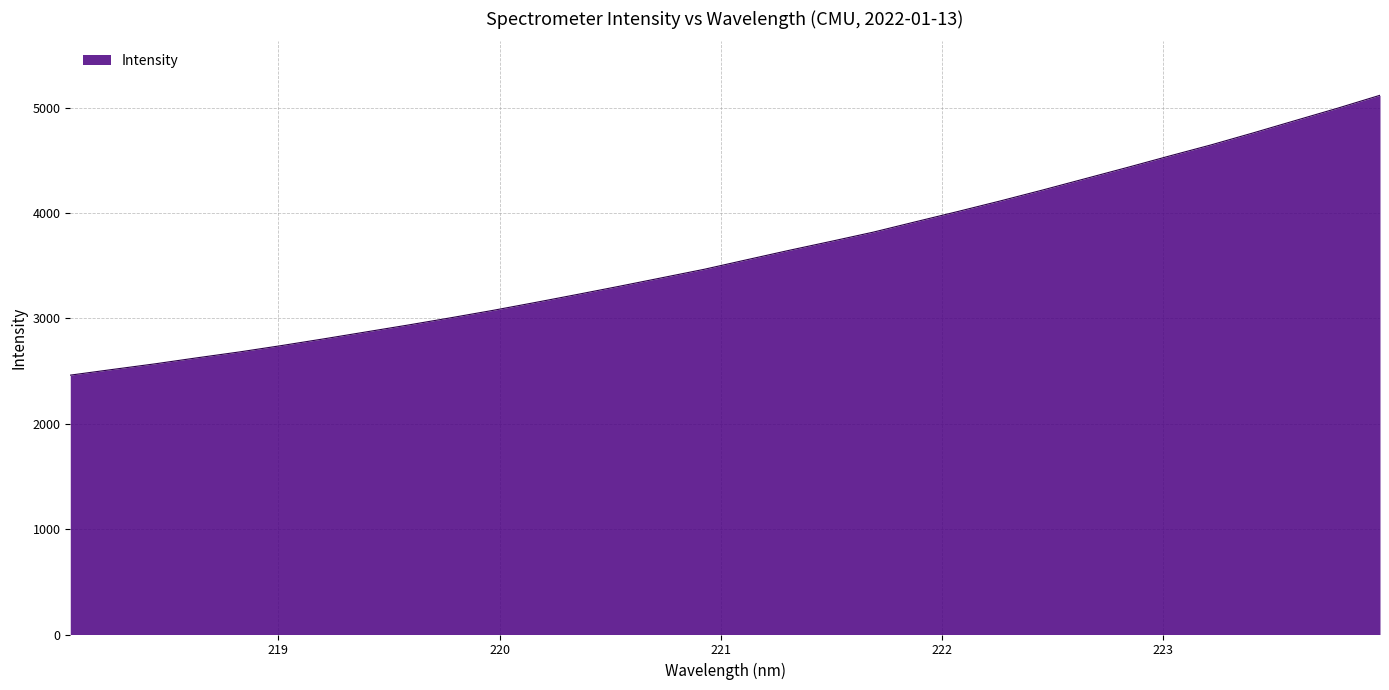

How many lines are shown in the chart?

1